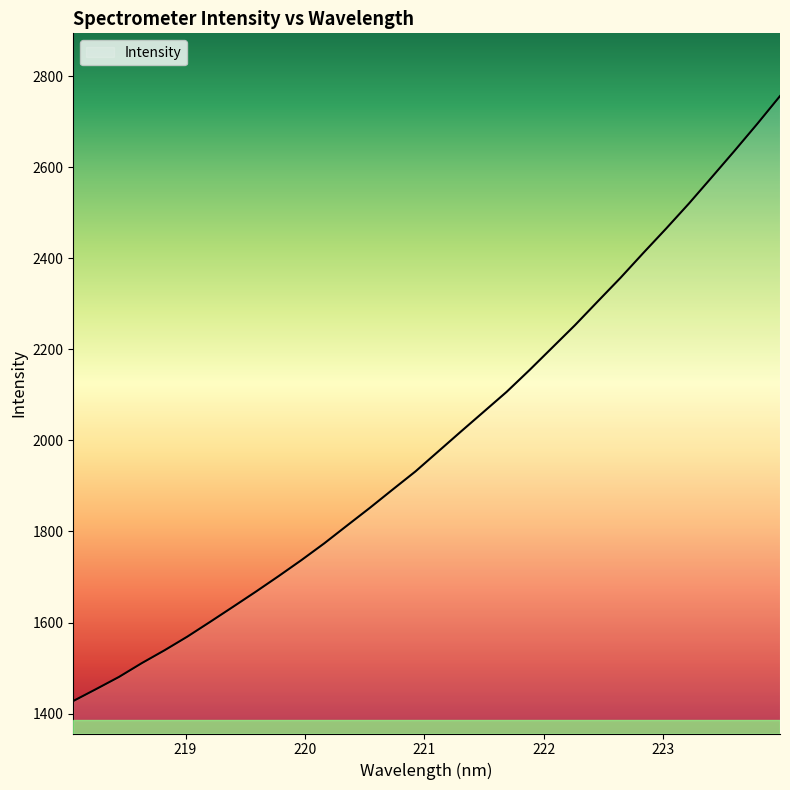

True or false: the data has more than 0 interior local peaks.

False